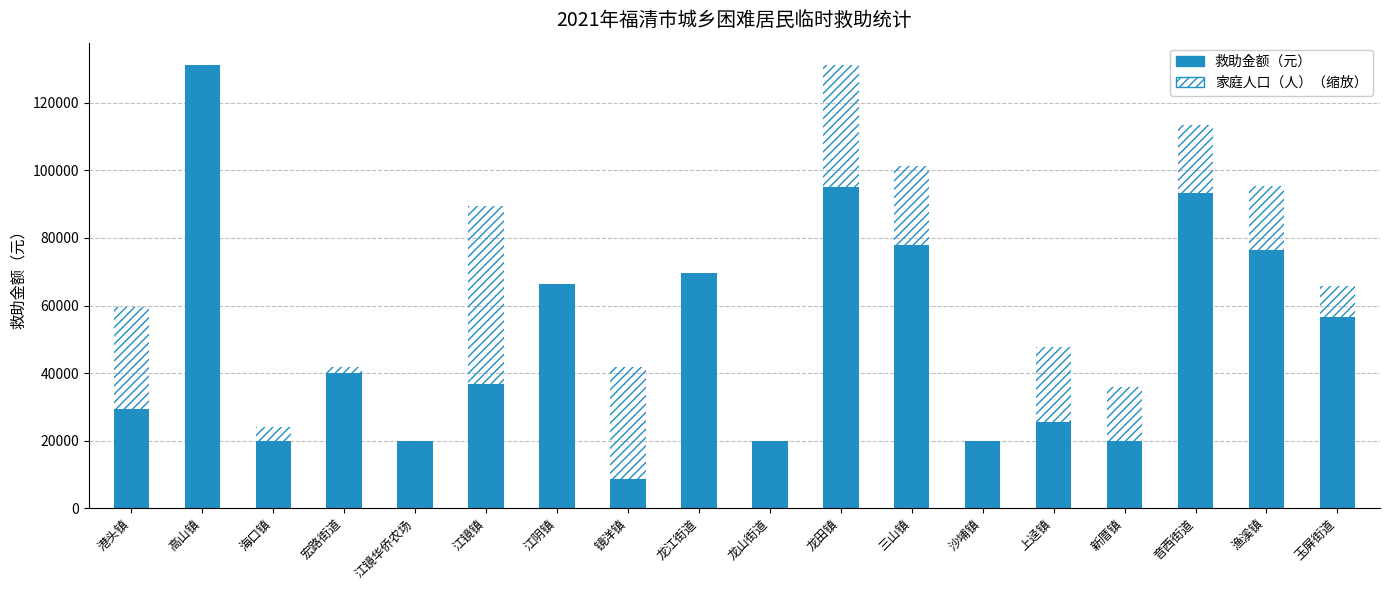

List the series in order of their peak value, highest first.

救助金额（元）, 家庭人口（人）×5968